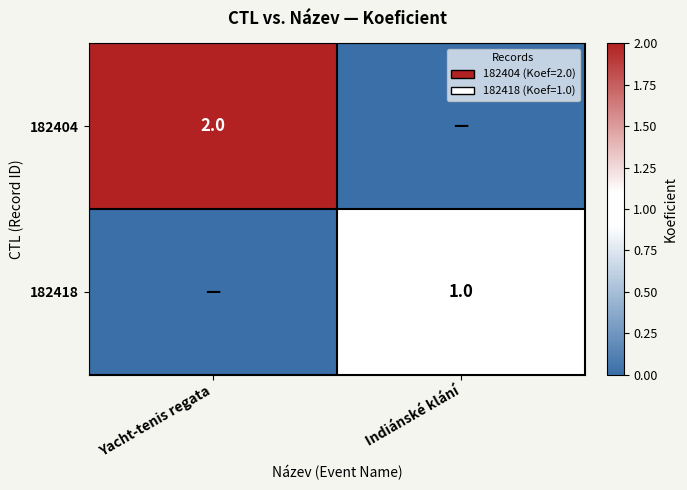

How many series are shown in this chart?

2